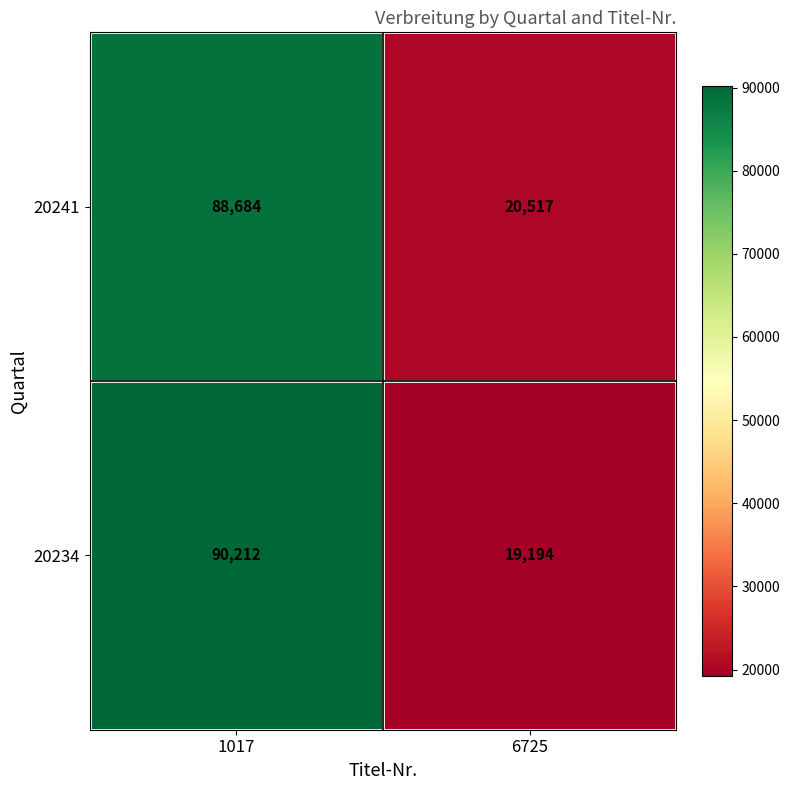

List the series in order of their peak value, lowest first.

20241, 20234